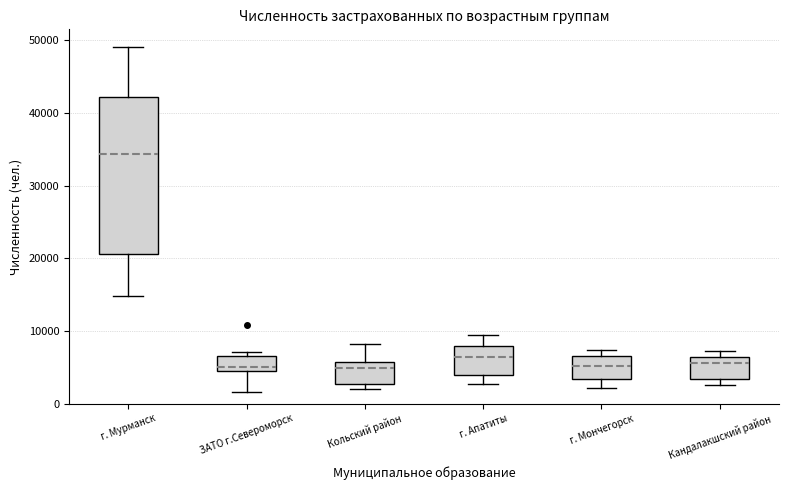

Which box is the tallest, from its lower edge to its upper edge?

г. Мурманск